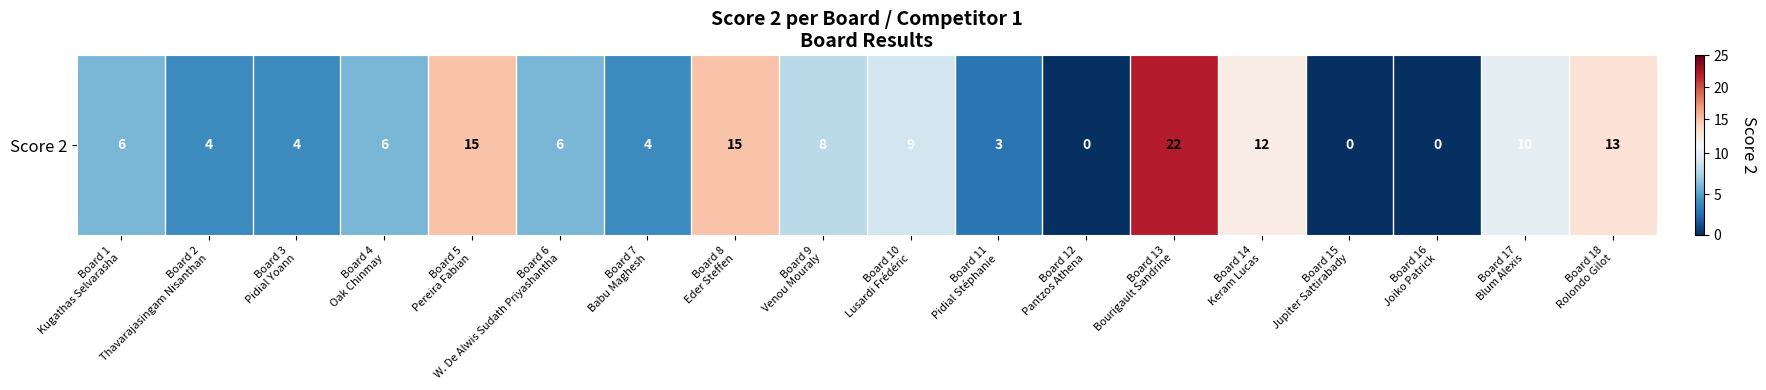

Rank the categories by value from lowest to highest.

Board 12
Pantzos Athena, Board 15
Jupiter Sattirabady, Board 16
Joiko Patrick, Board 11
Pidial Stéphanie, Board 2
Thavarajasingam Nisanthan, Board 3
Pidial Yoann, Board 7
Babu Maghesh, Board 1
Kugathas Selvarasha, Board 4
Oak Chinmay, Board 6
W. De Alwis Sudath Priyashantha, Board 9
Venou Mouraly, Board 10
Lusardi Frédéric, Board 17
Blum Alexis, Board 14
Keram Lucas, Board 18
Rolondo Gilot, Board 5
Pereira Fabian, Board 8
Eder Steffen, Board 13
Bourigault Sandrine